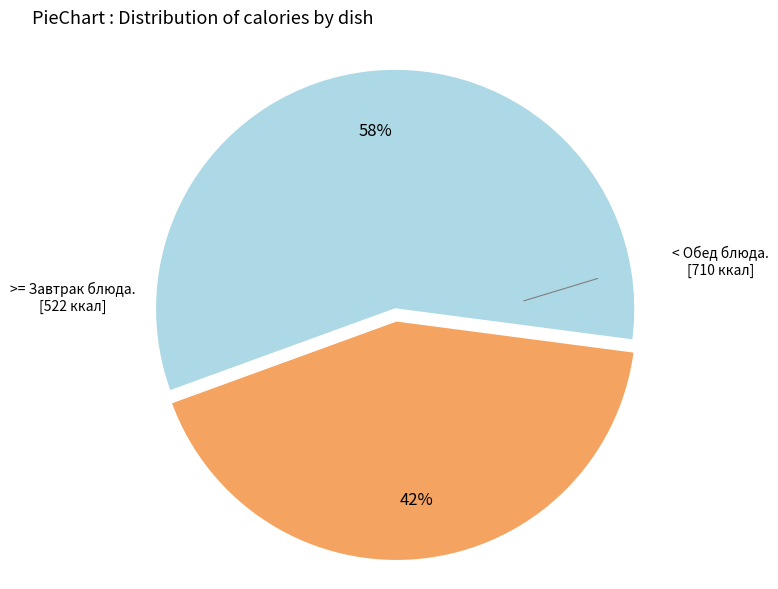

Count the number of slices in the pie.

2